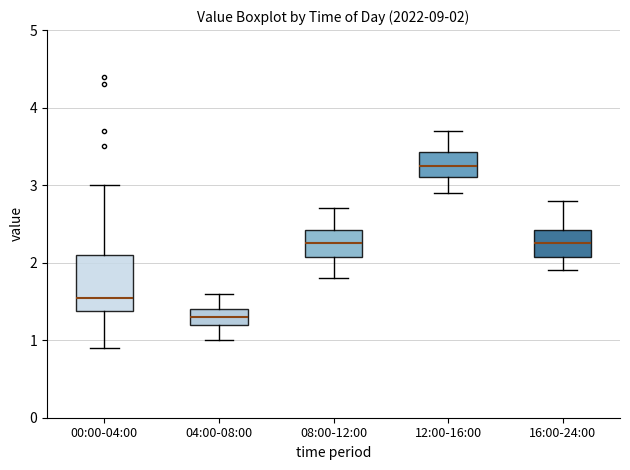

Which box is the tallest, from its lower edge to its upper edge?

00:00-04:00